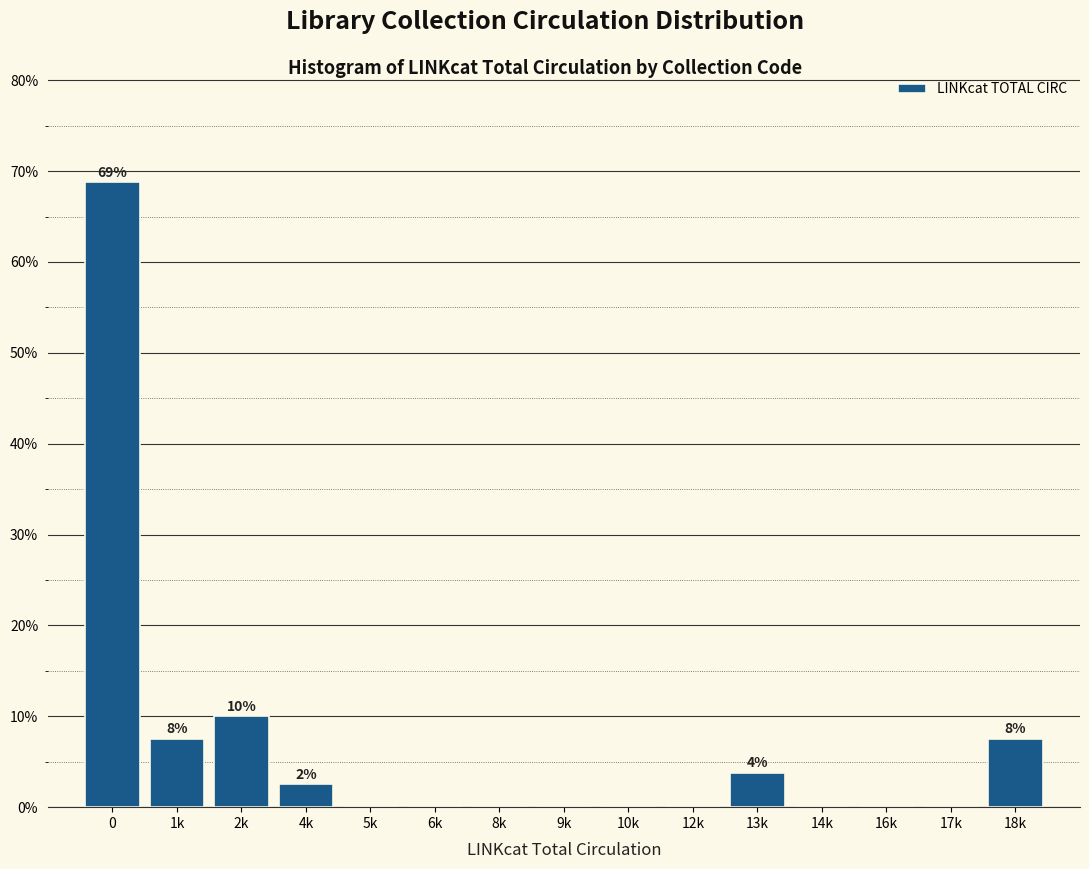

Reading left to right, what are all the values shown in this chart?

0=68.8	1k=7.5	2k=10.0	4k=2.5	5k=0.0	6k=0.0	8k=0.0	9k=0.0	10k=0.0	12k=0.0	13k=3.8	14k=0.0	16k=0.0	17k=0.0	18k=7.5